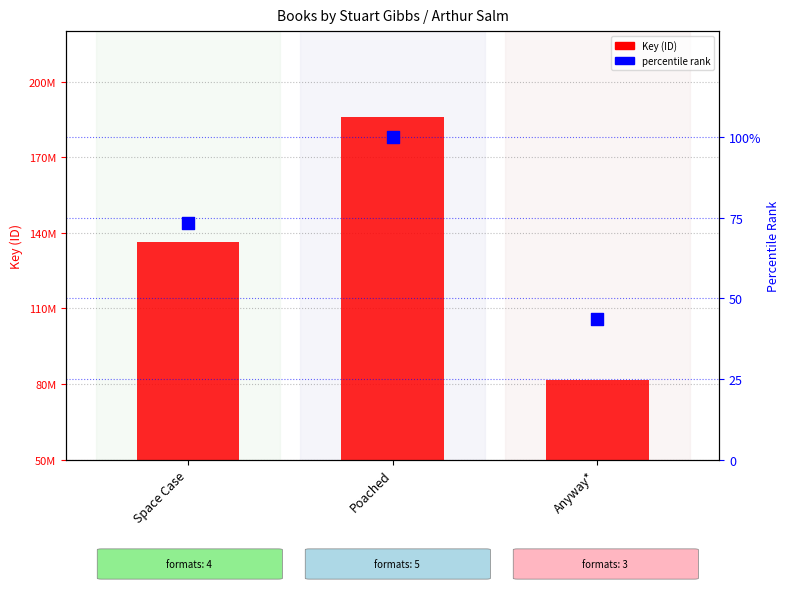

At which category is the sum across all series the highest?

Poached